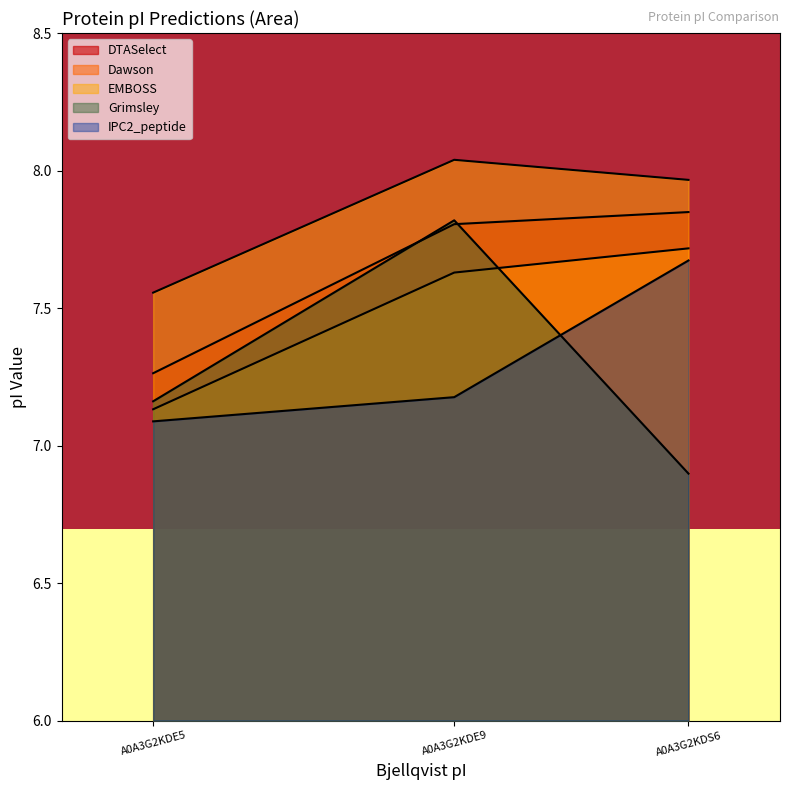

List the labels in order of IPC2_peptide value, smallest first.

A0A3G2KDE5, A0A3G2KDE9, A0A3G2KDS6